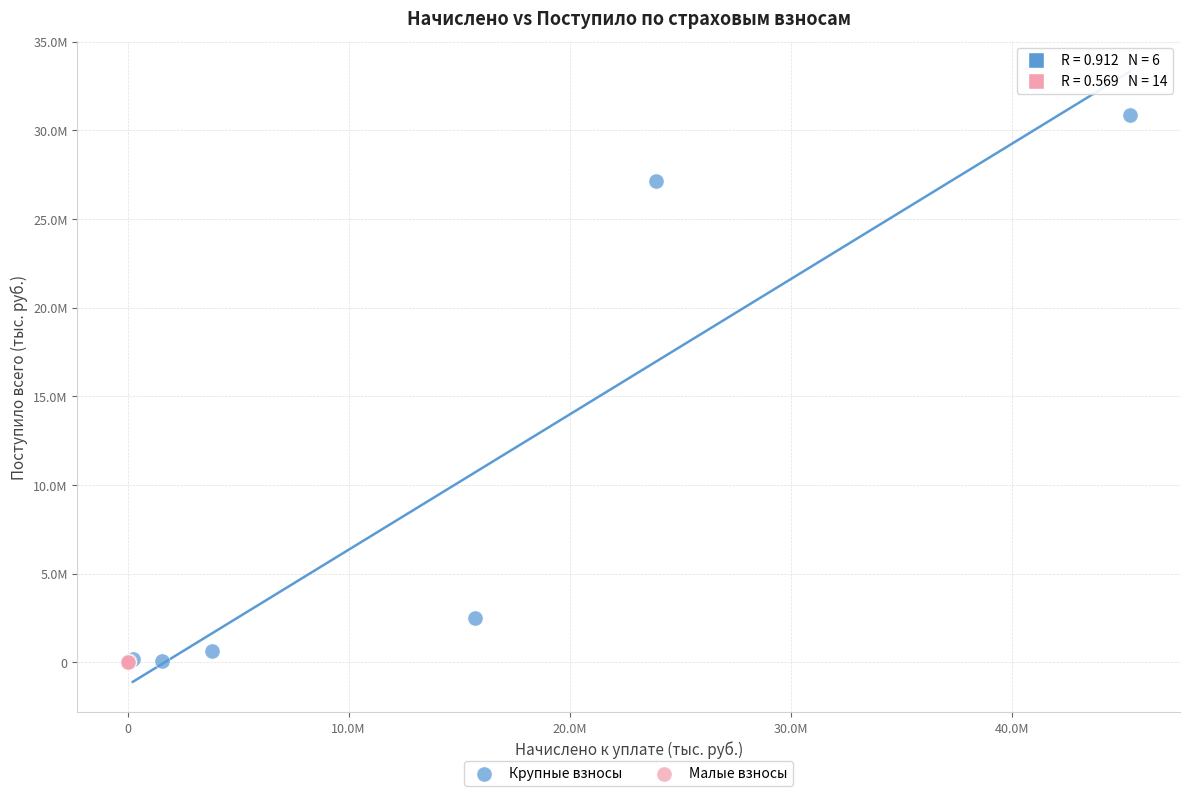

What are all the series names shown in the legend?

Крупные взносы, Малые взносы